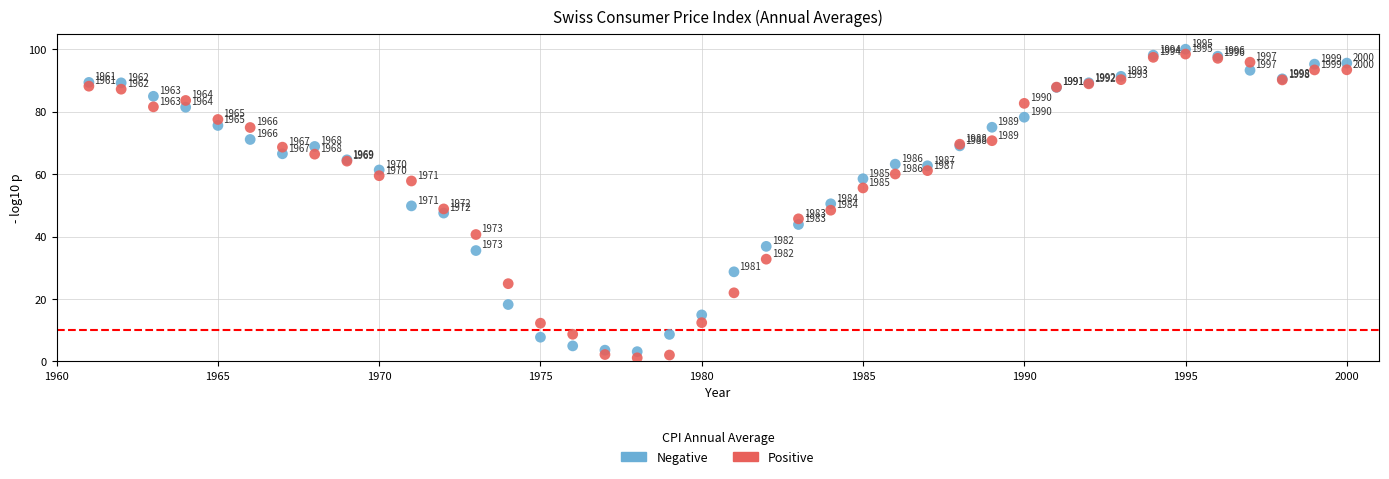

Which series has the largest Y range (max minus min)?

Positive